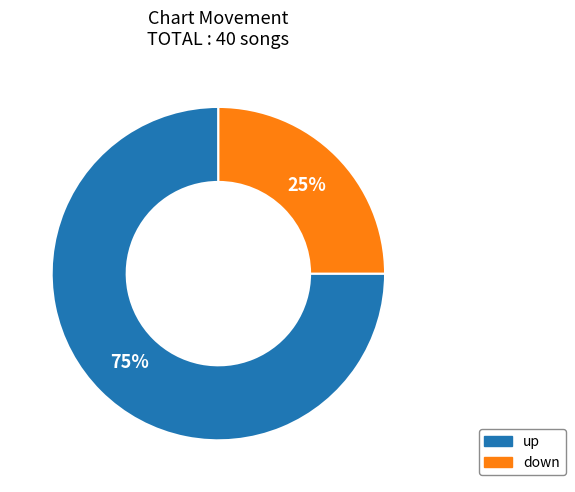

Is it true that up is 80% of the pie?

False